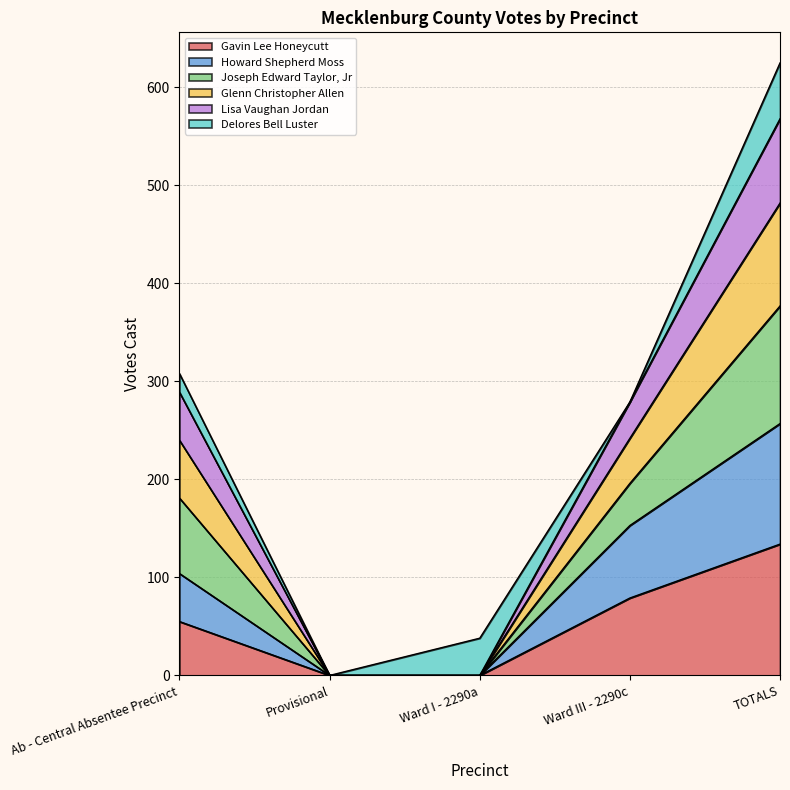

How many Howard Shepherd Moss values are between 0 and 153?

4